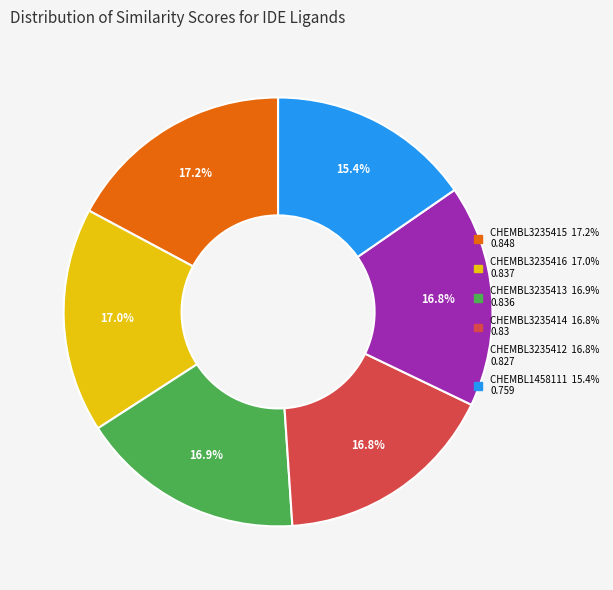

Is the sum of CHEMBL3235416 and CHEMBL3235412 greater than half?

No